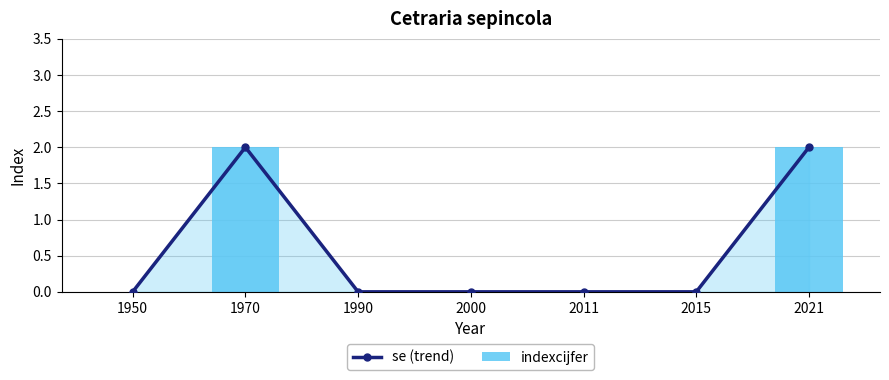

Is the value of indexcijfer at 2015 greater than the value of se (trend) at 1950?

No